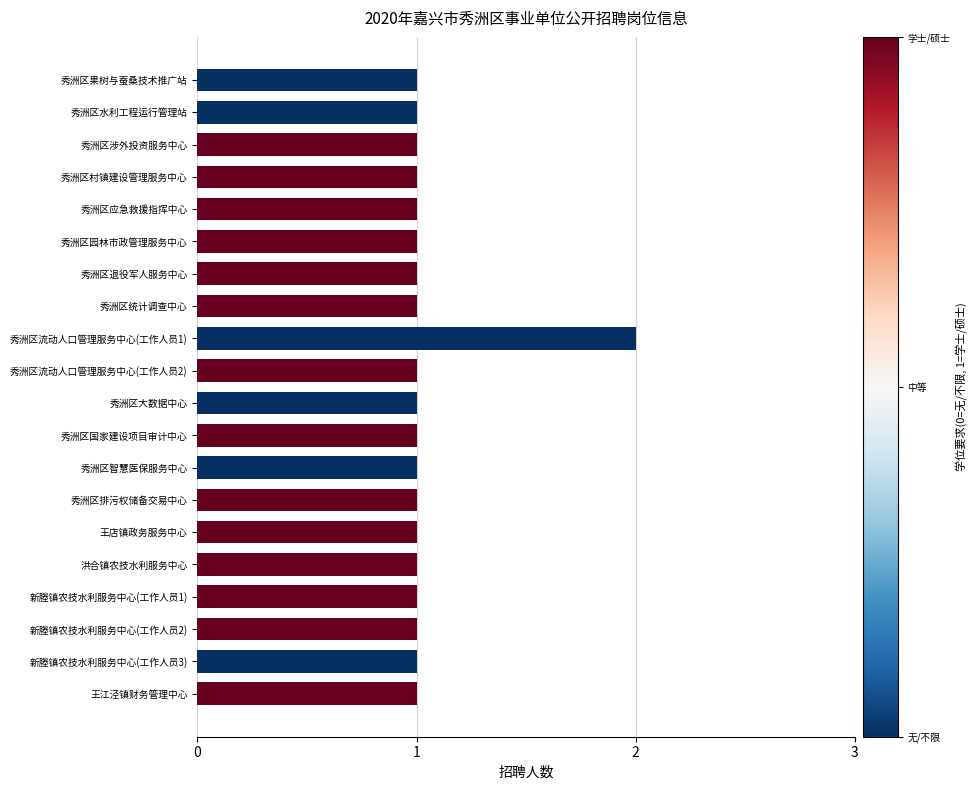

Does the chart contain stacked bars?

No